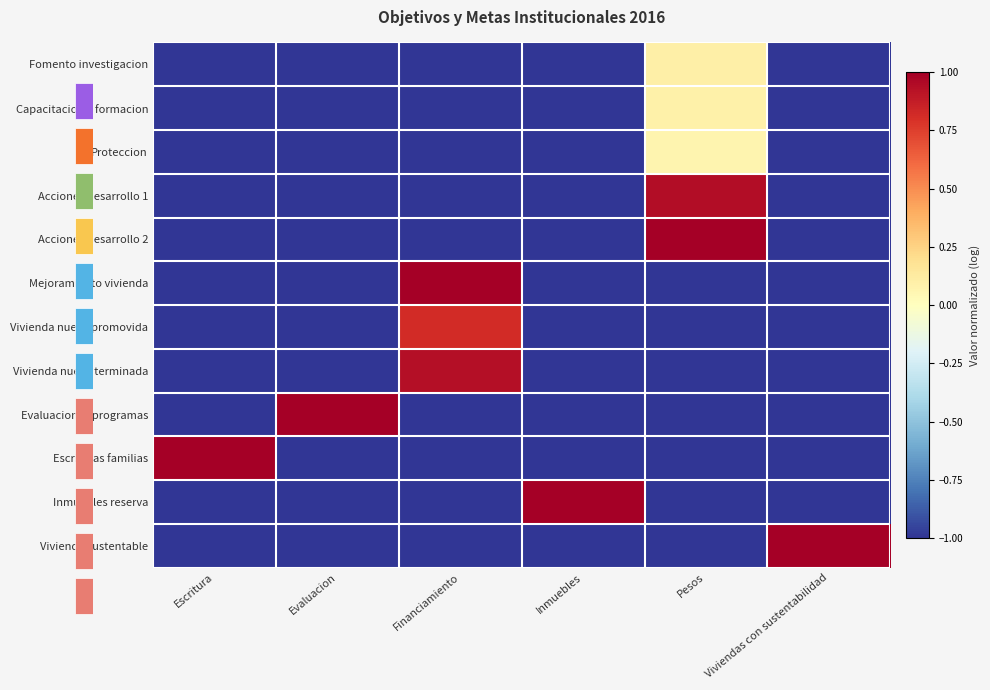

List the labels in order of Fomento investigacion value, smallest first.

Escritura, Evaluacion, Financiamiento, Inmuebles, Viviendas con sustentabilidad, Pesos